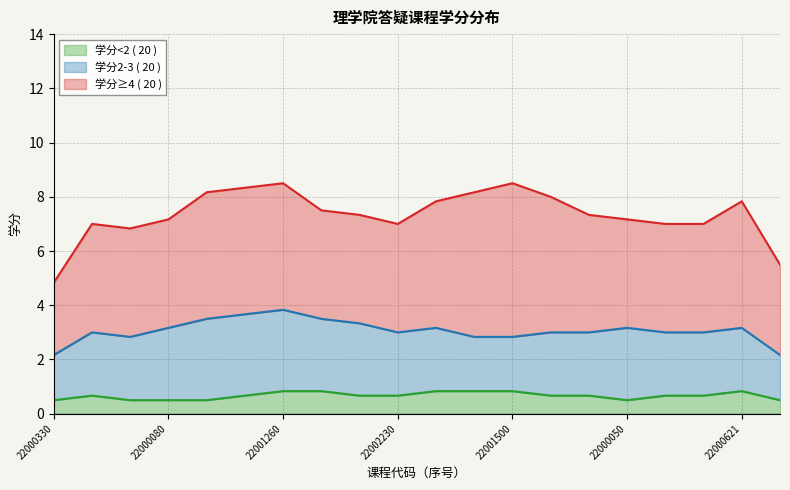

Which category has the lowest value in the 理学院(学分≥4) series?

22000330